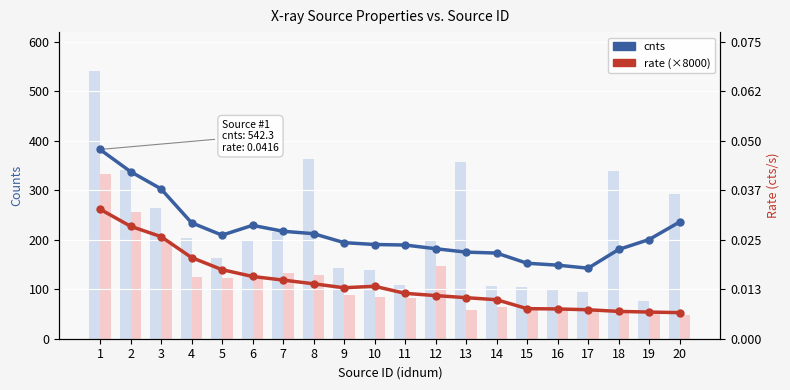

Which series contains the highest Y value?

cnts